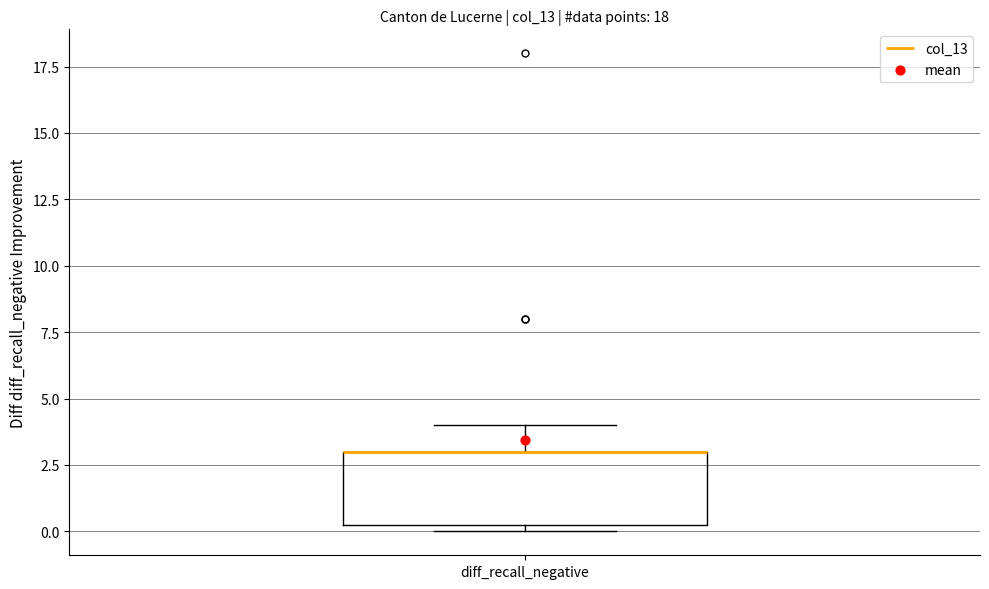

Read this box plot against the y-axis: the position of the median line, the range covered by the box, and the ends of both whiskers. The values are not printed on the chart, so give them approximately, as read against the axis.

median 3.0 (drawn on the box's upper edge), box 0.5 to 3.0, whiskers 0.0 to 4.0